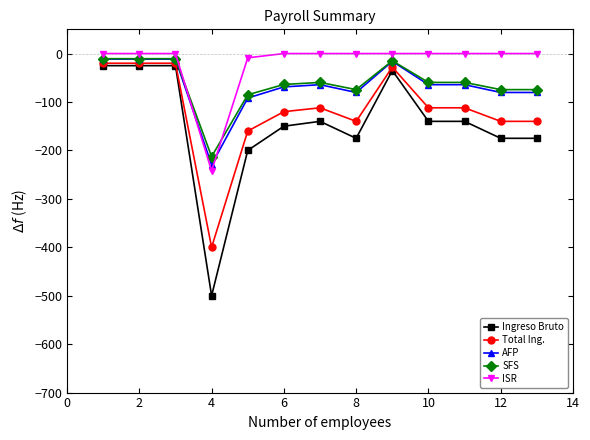

What is the sum of all ISR values?

-251.0